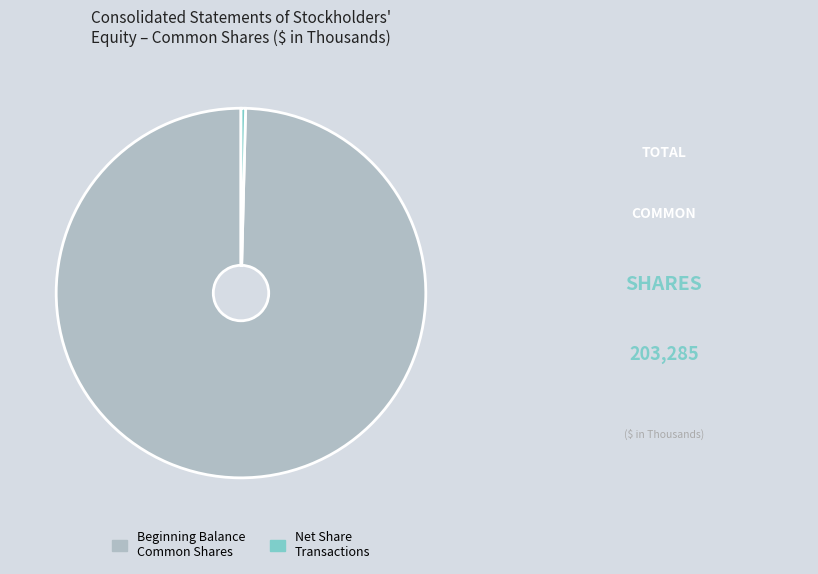

Which has a higher value, Beginning Balance Common Shares or Net Share Transactions?

Beginning Balance Common Shares